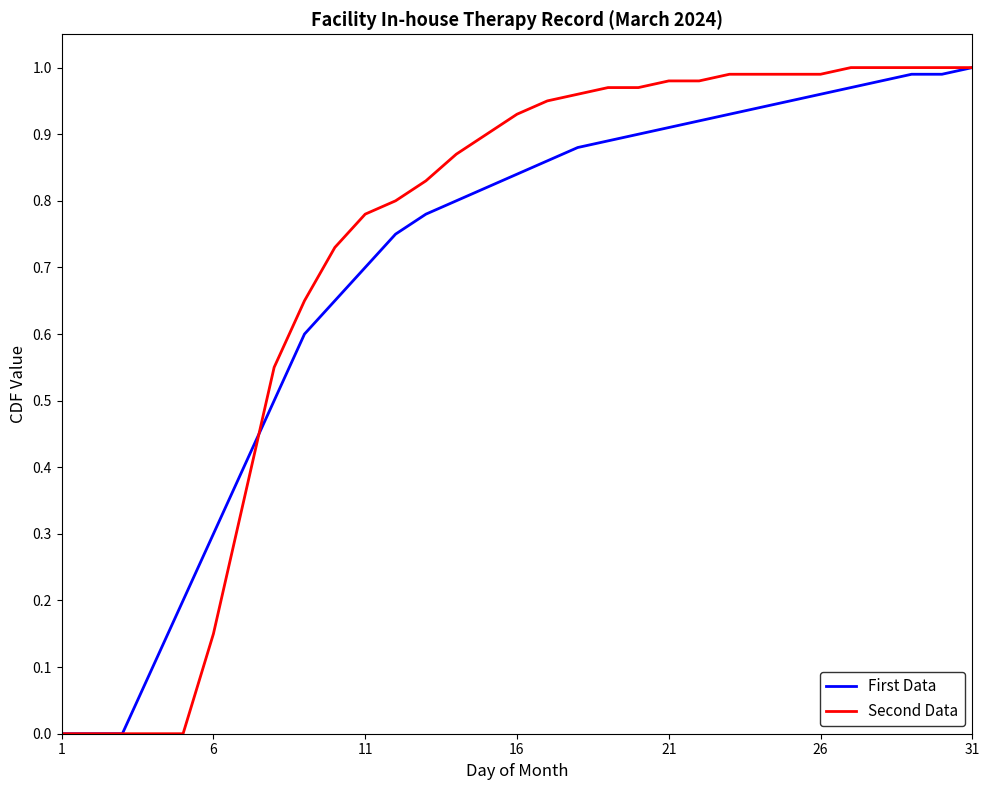

Does the chart have visible grid lines?

No